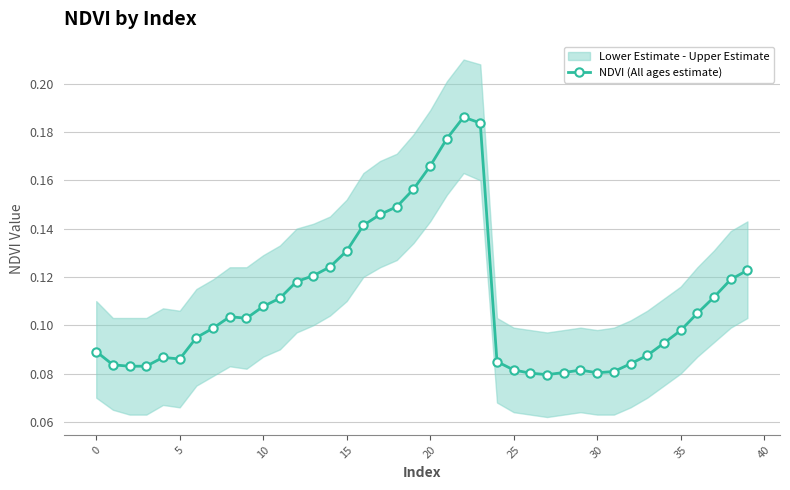

How many values are between 0 and 1?

40